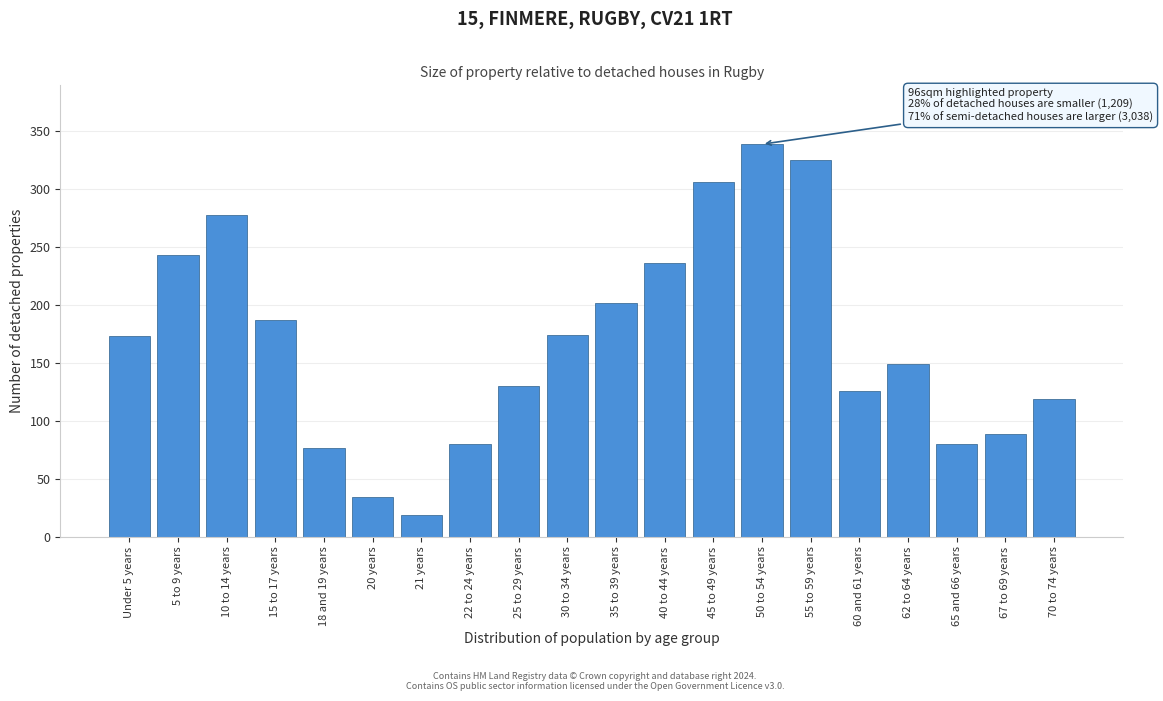

What is the label of the 1st bar from the right?

70 to 74 years